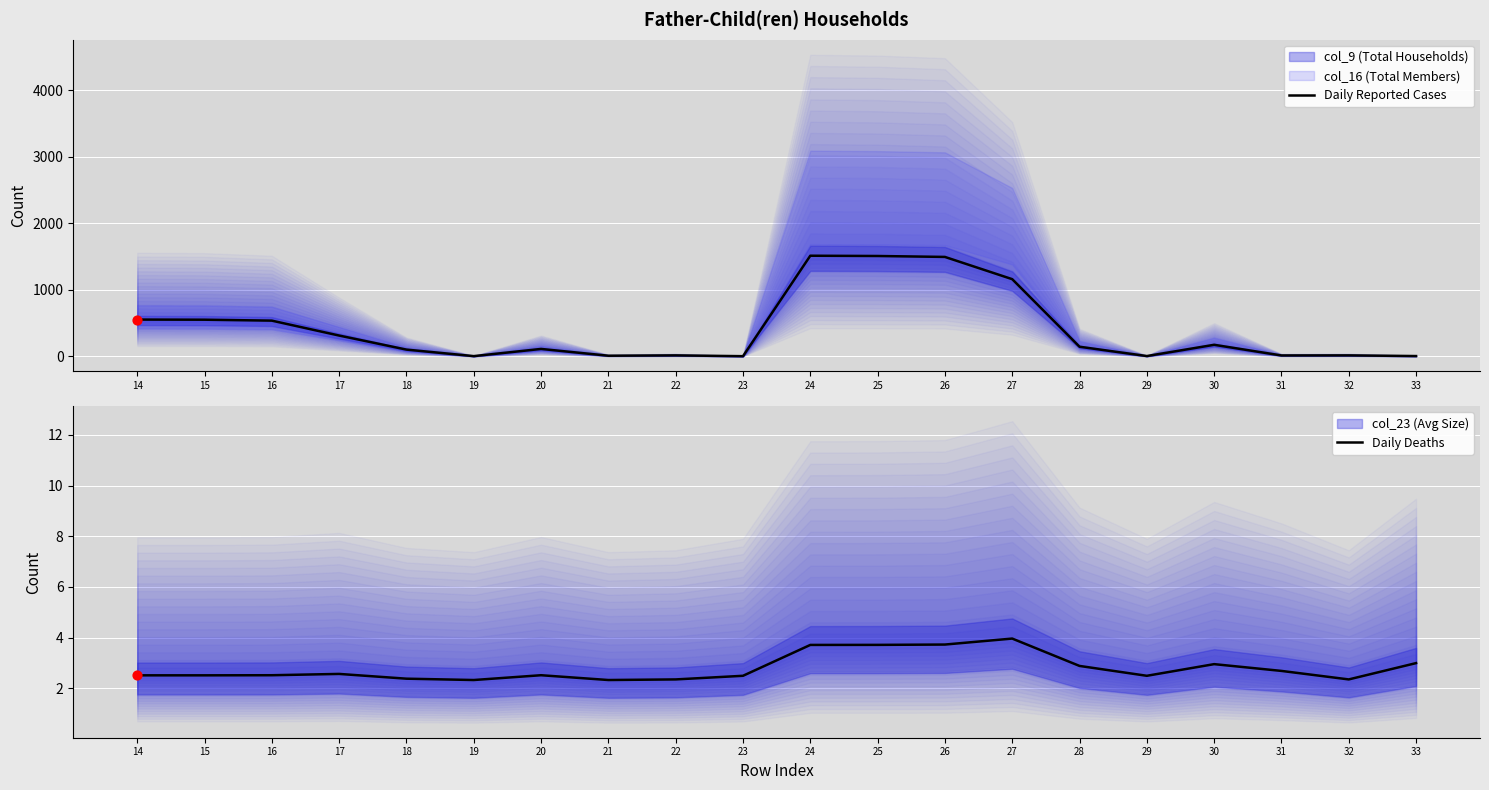

Which series reaches the minimum Y coordinate?

Daily Reported Cases